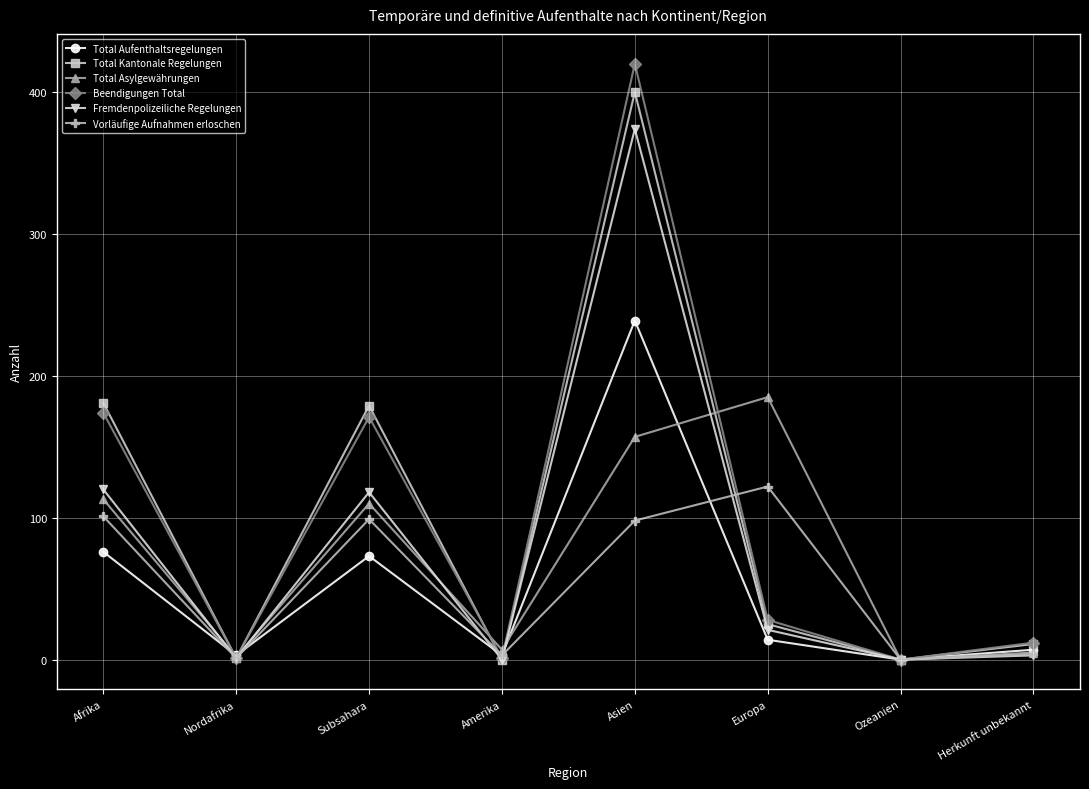

How many distinct data groups are displayed?

6